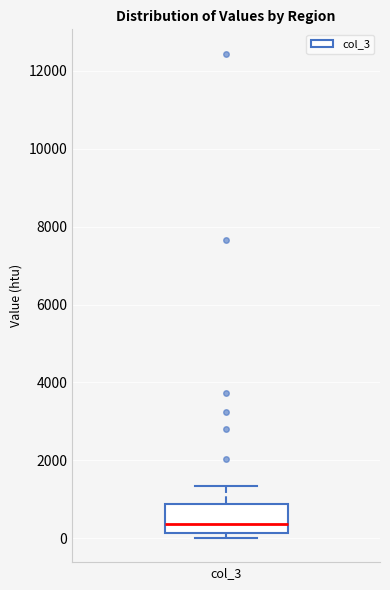

Read this box plot against the y-axis: the position of the median line, the range covered by the box, and the ends of both whiskers. The values are not printed on the chart, so give them approximately, as read against the axis.

median 400, box 200 to 800, whiskers 0 to 1400